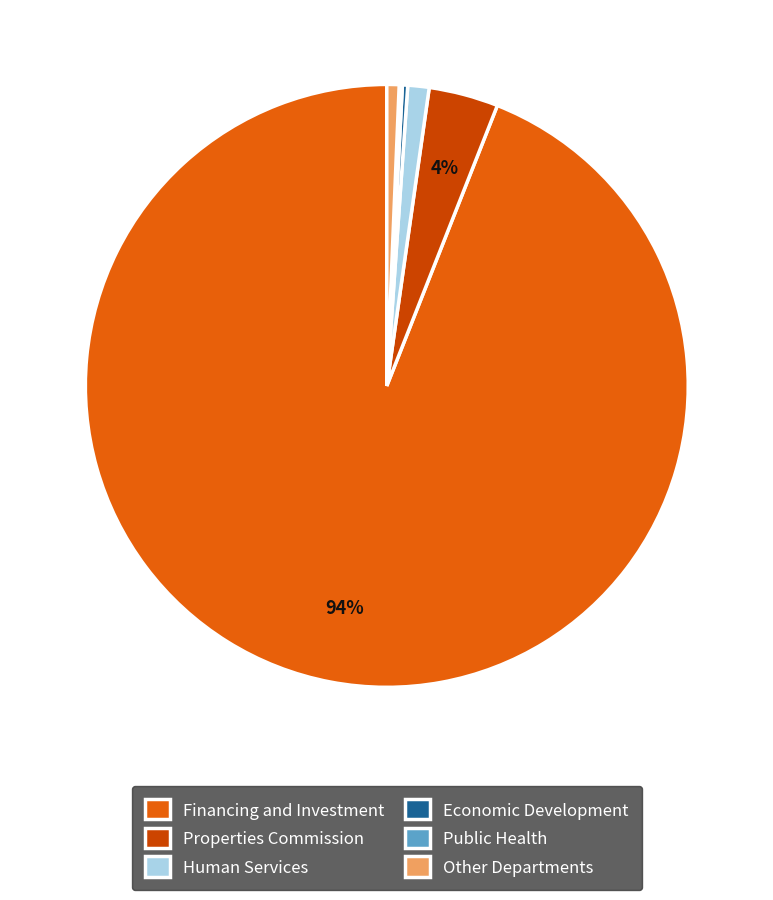

Is there any slice that represents more than half of the pie?

Yes